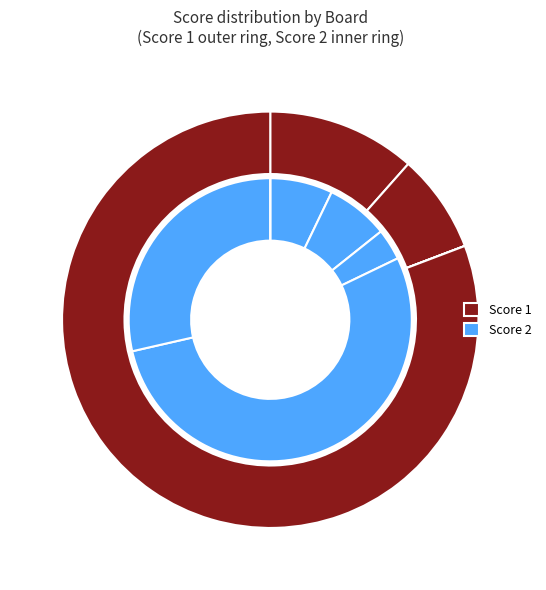

To the nearest percent, what percentage of the pie is 3?

4%